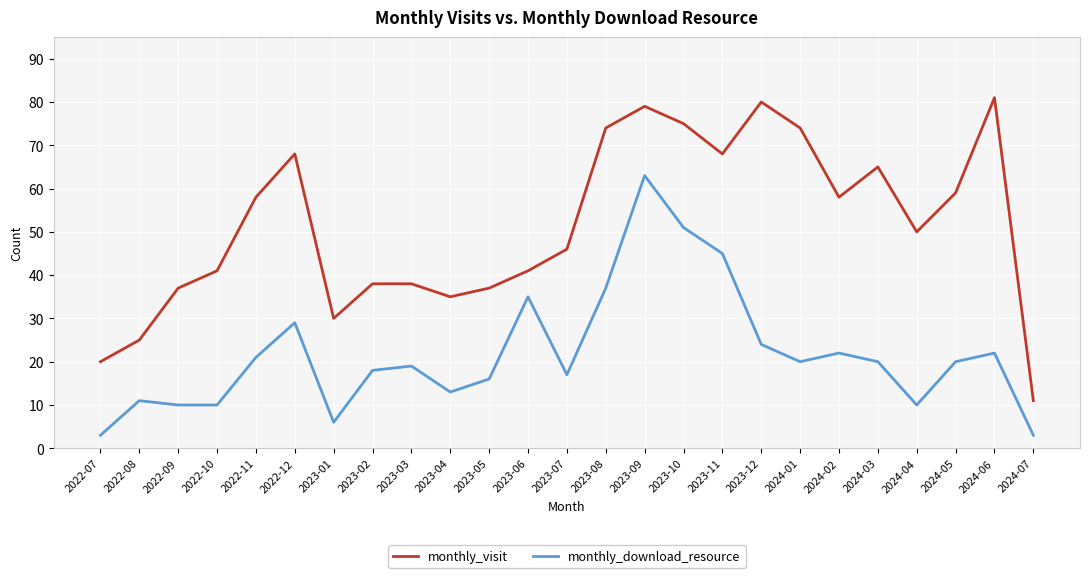

Where is the first local minimum for monthly_visit?

2023-01